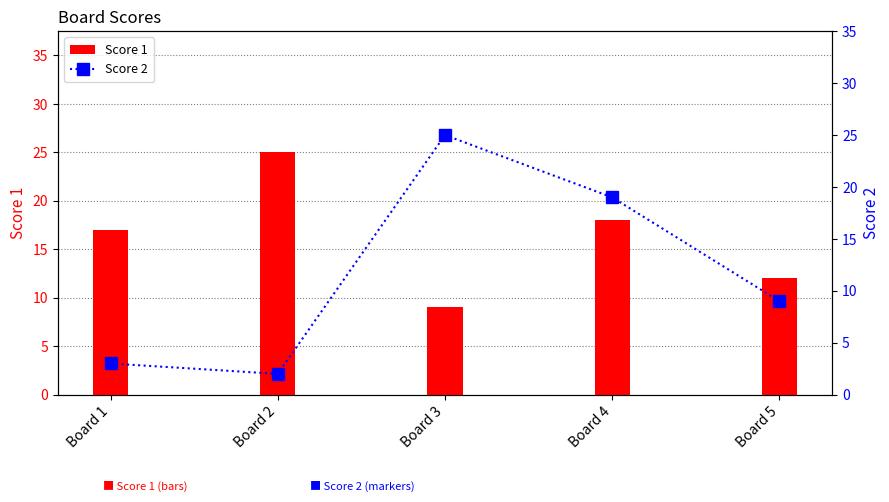

Rank the series at Board 1 from highest to lowest value.

Score 1, Score 2